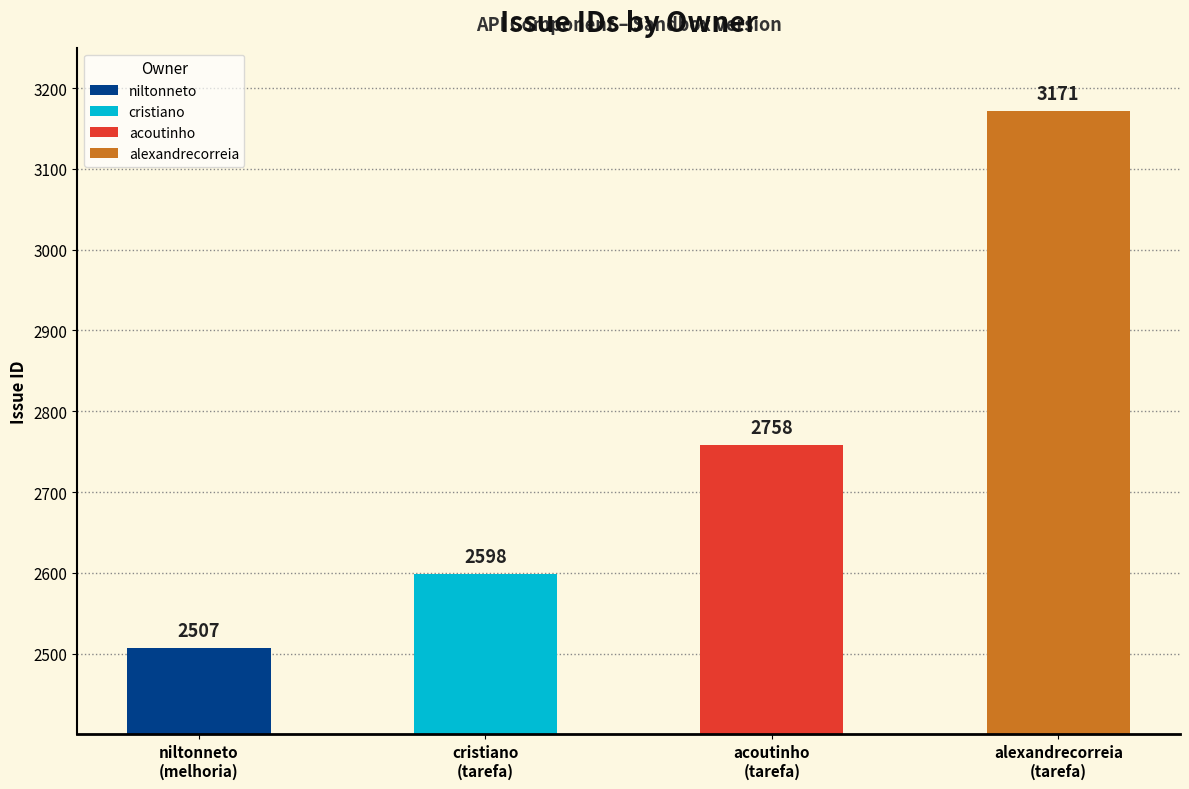

How many bars are there in total?

4